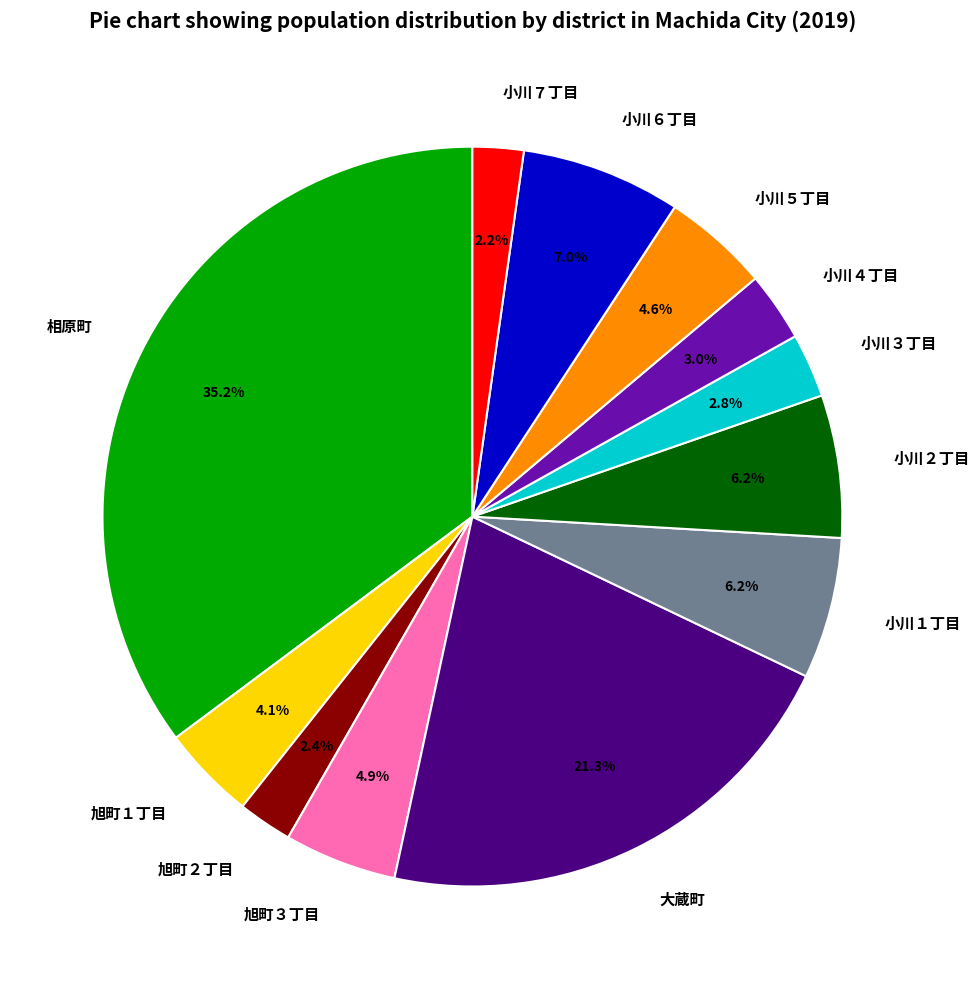

What percentage do 相原町 and 小川４丁目 together represent?

38.2%